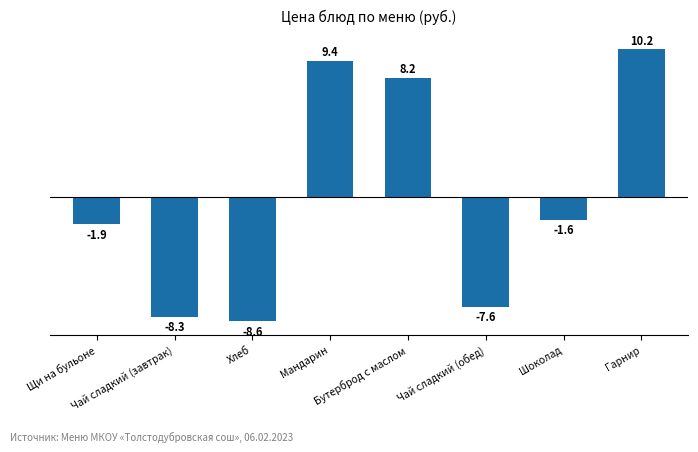

What is the label of the 5th bar from the right?

Мандарин